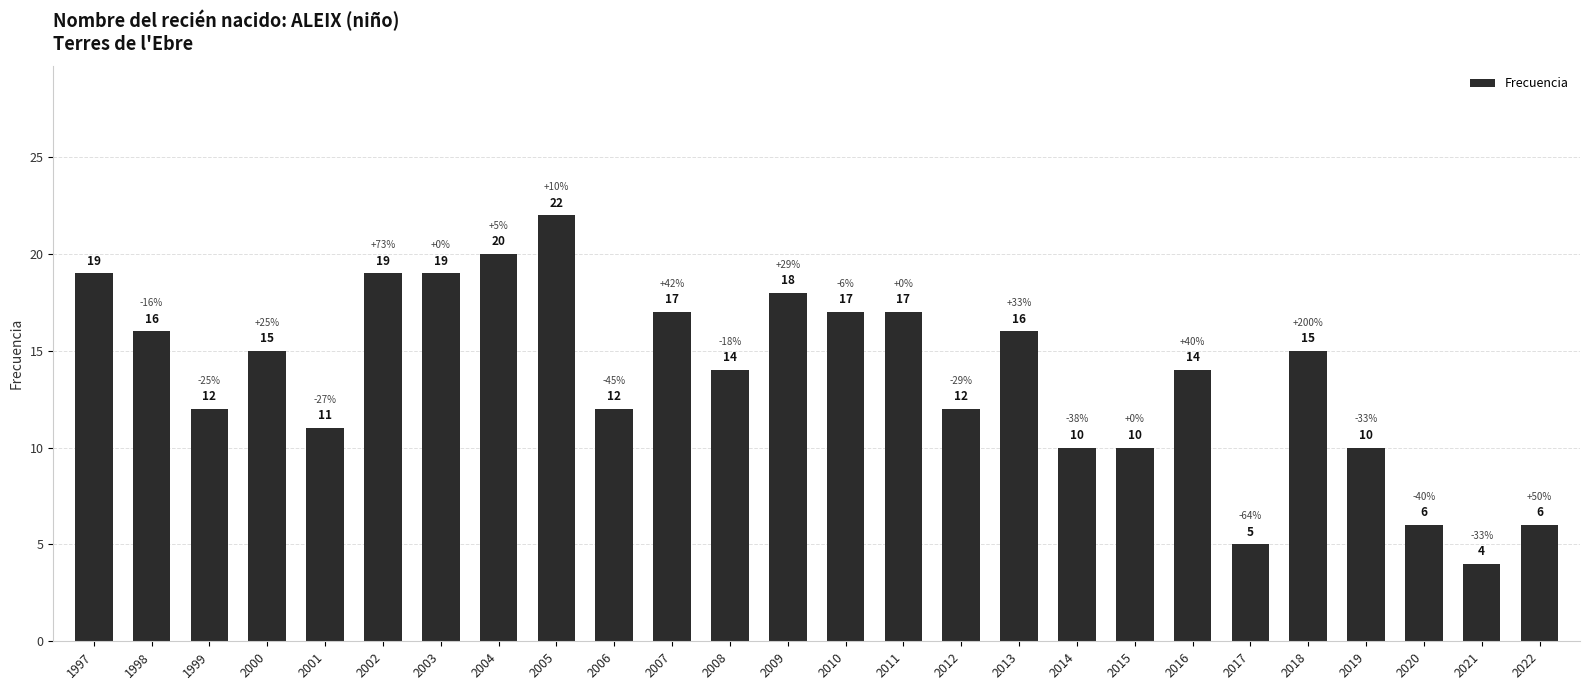

How many bars are there in total?

26